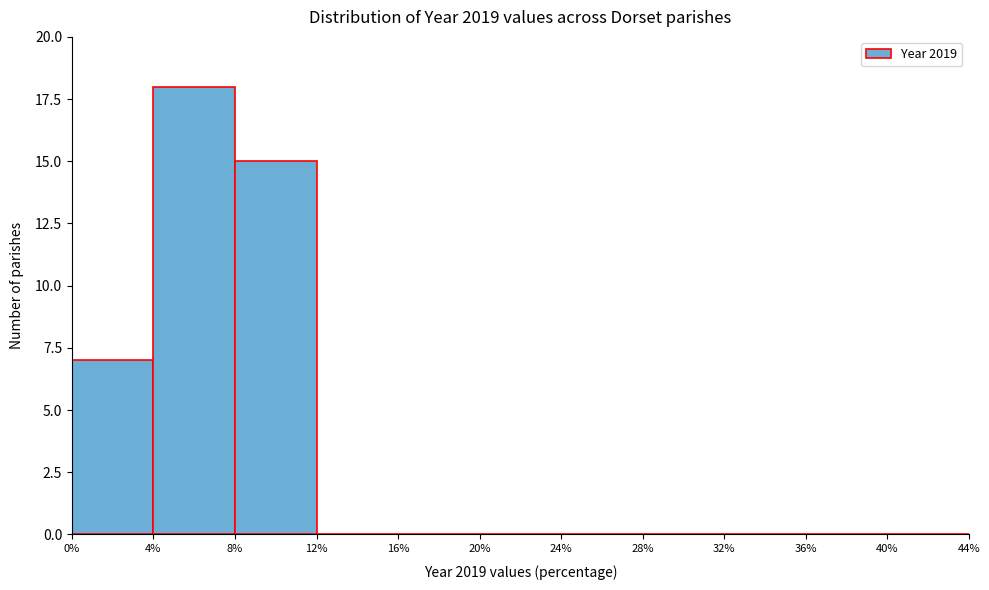

How tall is the bar that spans 4% to 8% on the x-axis? The values are not printed on the chart, so give them approximately, as read against the axis.

18